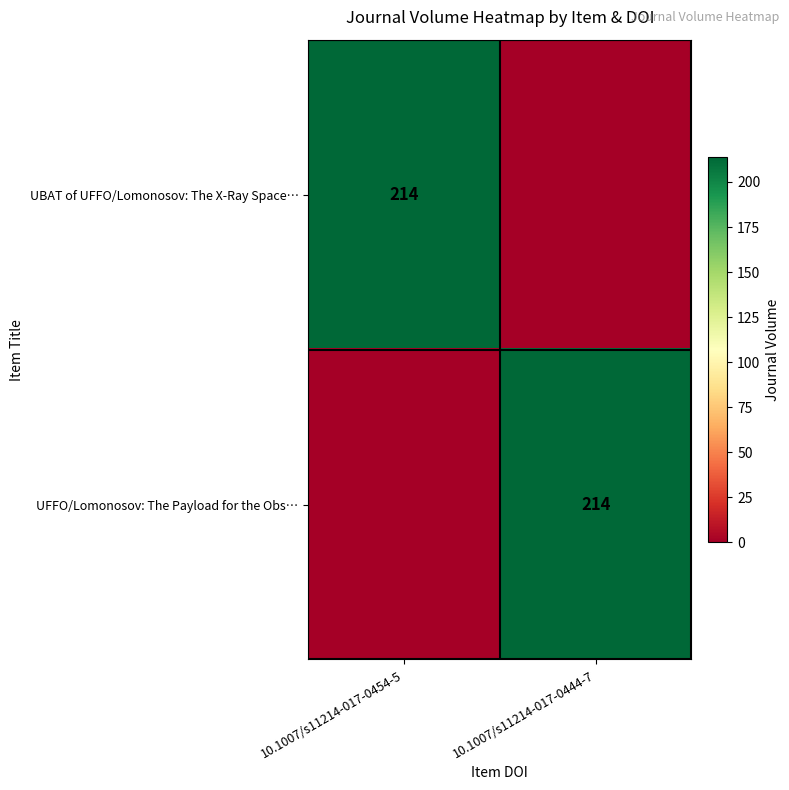

Is it true that UBAT of UFFO/Lomonosov: The X-Ray Space… equals 50 at 10.1007/s11214-017-0454-5?

False